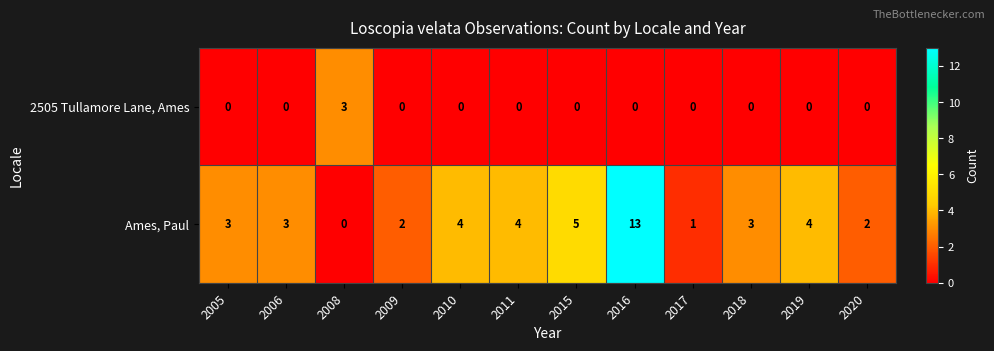

Which series has the largest total across all categories?

Ames, Paul